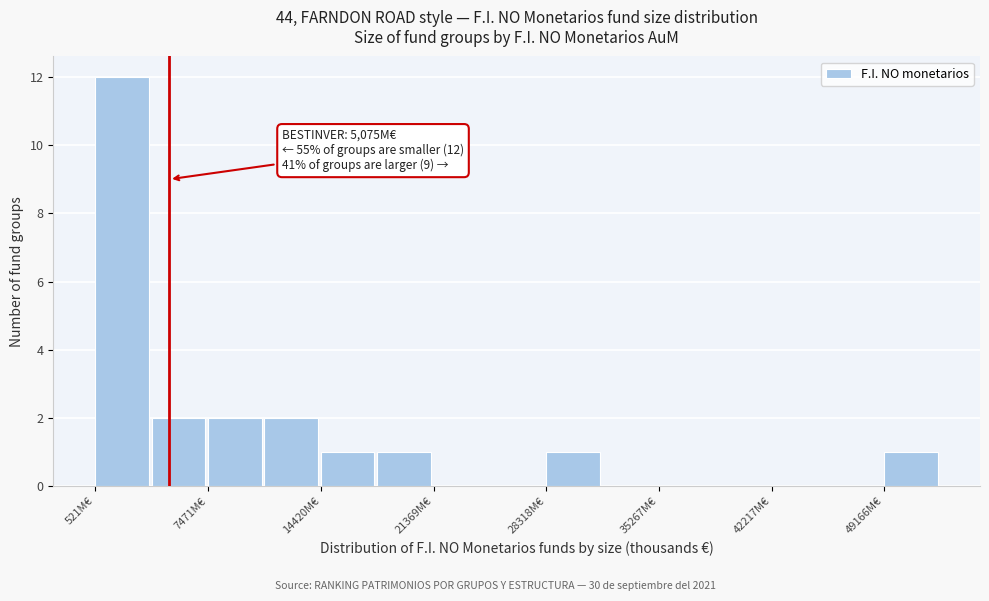

Around what value on the x-axis is the tallest bar? Give the approximate position of its centre, as read against the axis.

2000